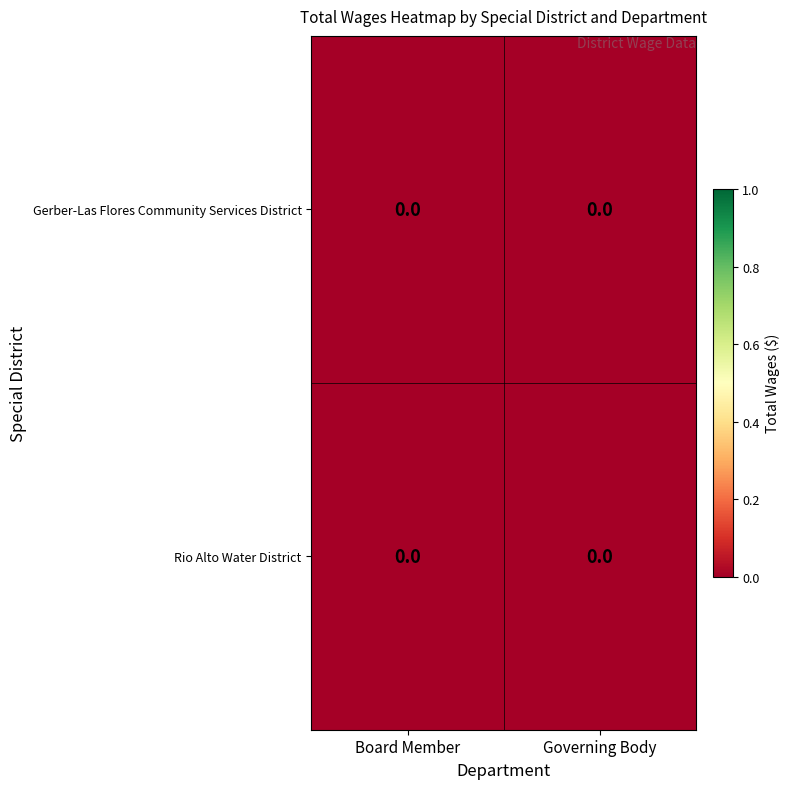

At which category is the sum across all series the highest?

Governing Body